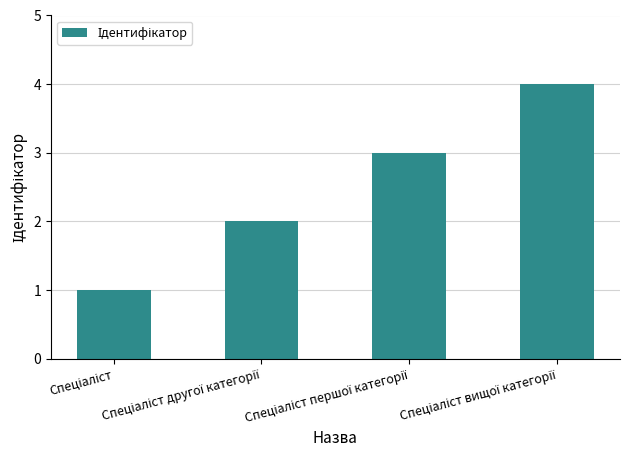

What is the minimum value shown in the chart?

1